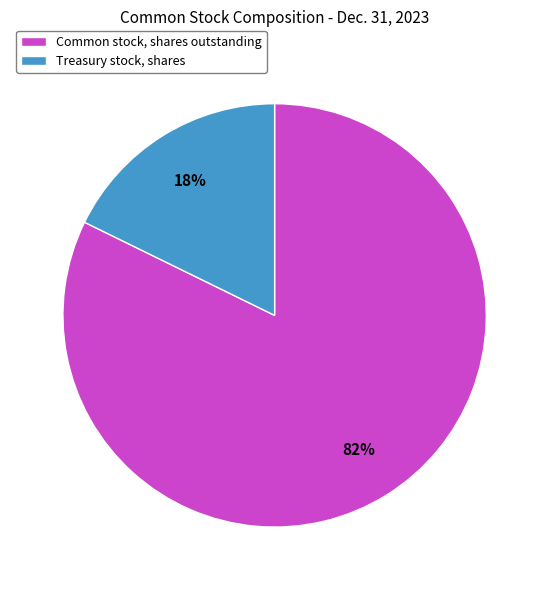

Combined, do Common stock, shares outstanding and Treasury stock, shares account for over 50%?

Yes